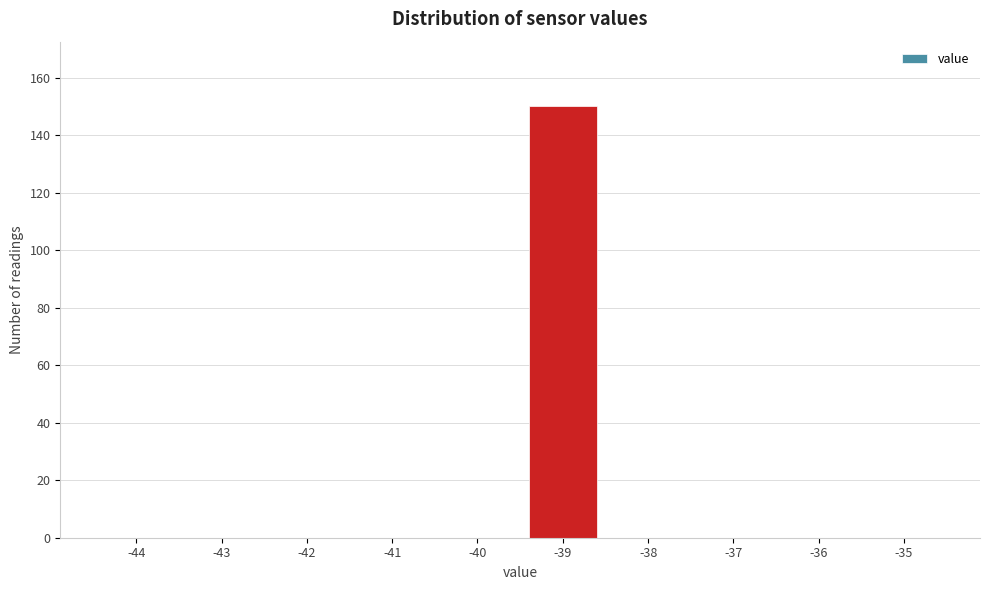

Reading left to right, extract all data points from this chart.

-44=0	-43=0	-42=0	-41=0	-40=0	-39=150	-38=0	-37=0	-36=0	-35=0